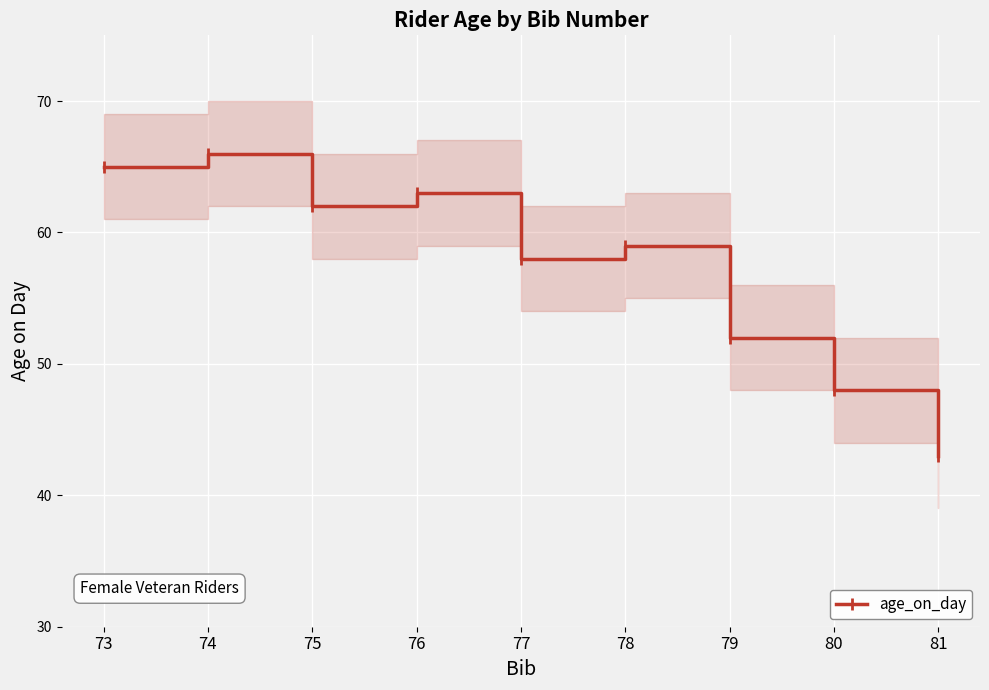

Where is the first local minimum?

75